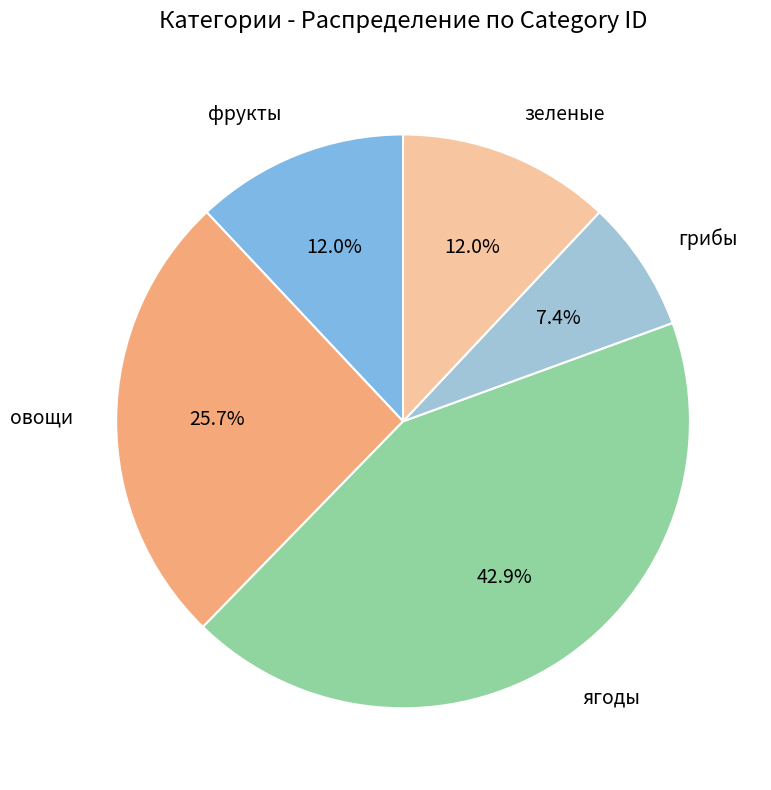

Count the number of slices in the pie.

5